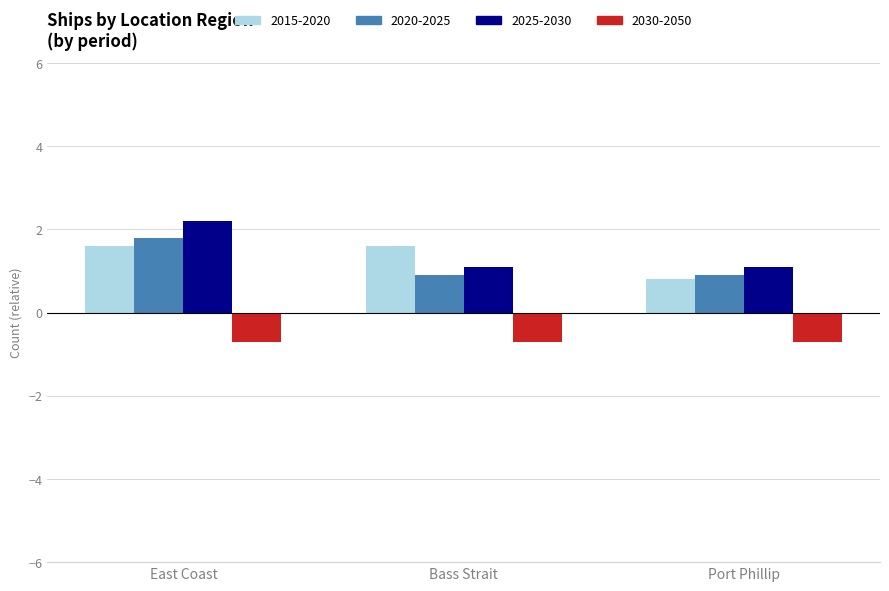

At how many categories does at least one series exceed 0?

3